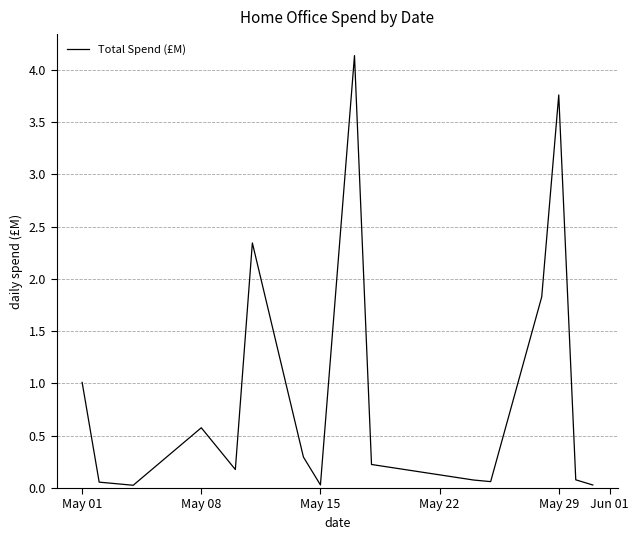

What is the difference between the maximum and minimum values?

4.1